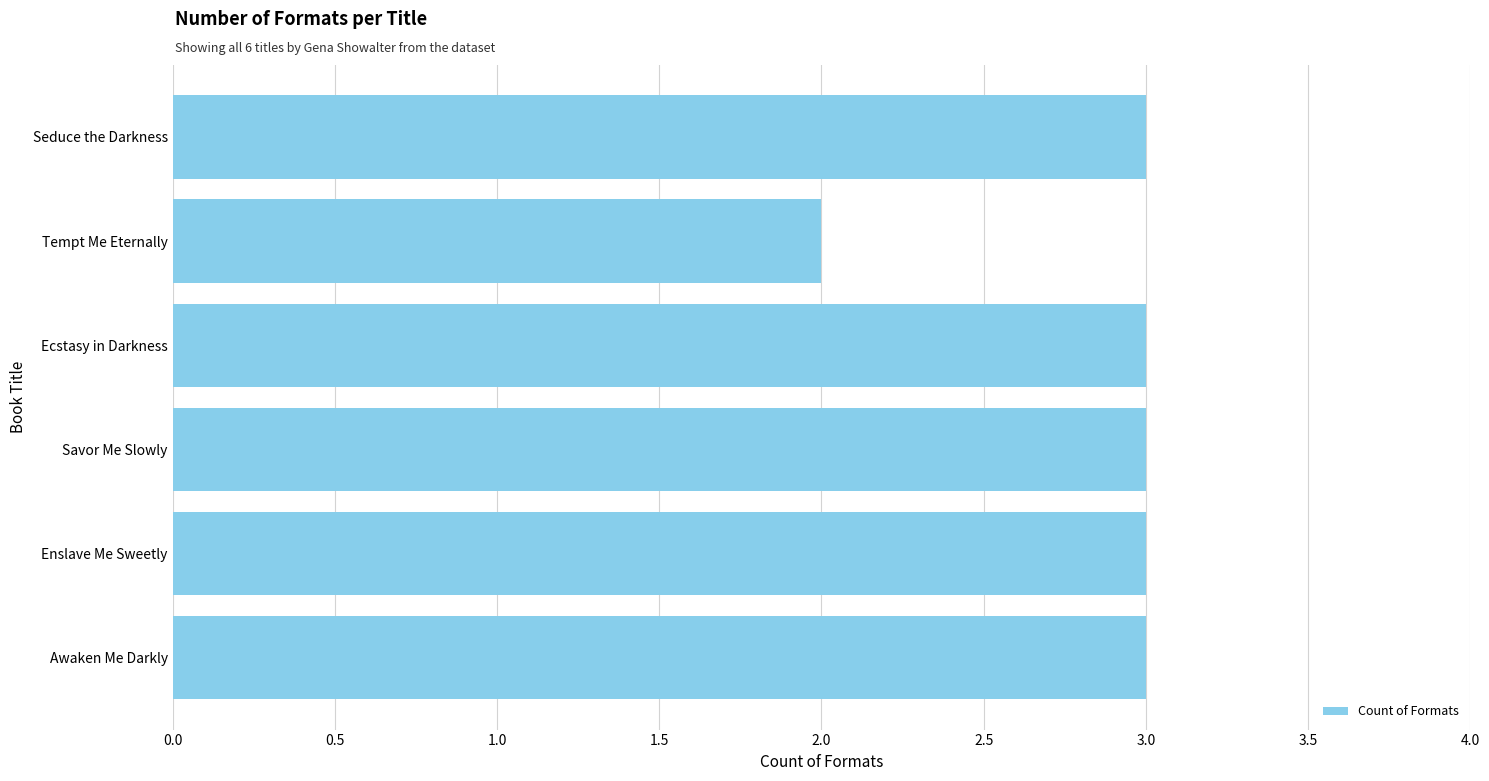

What value does the data have at Savor Me Slowly?

3